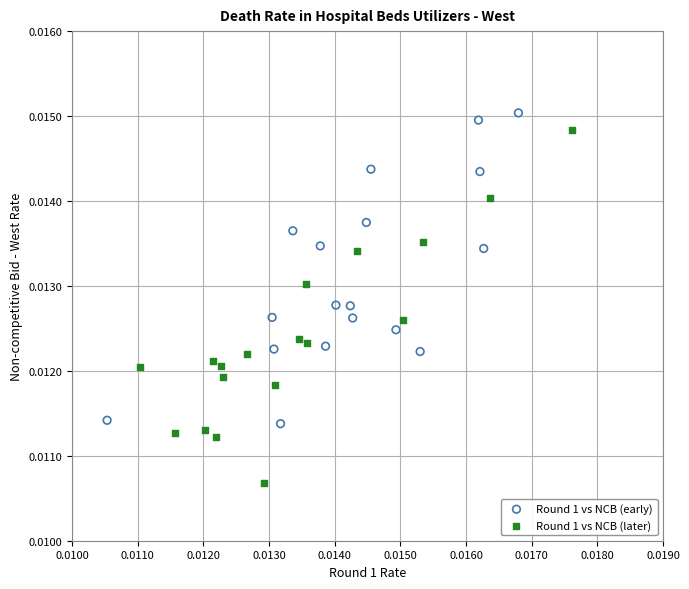

Which series contains the lowest Y value?

Round 1 vs NCB (later)